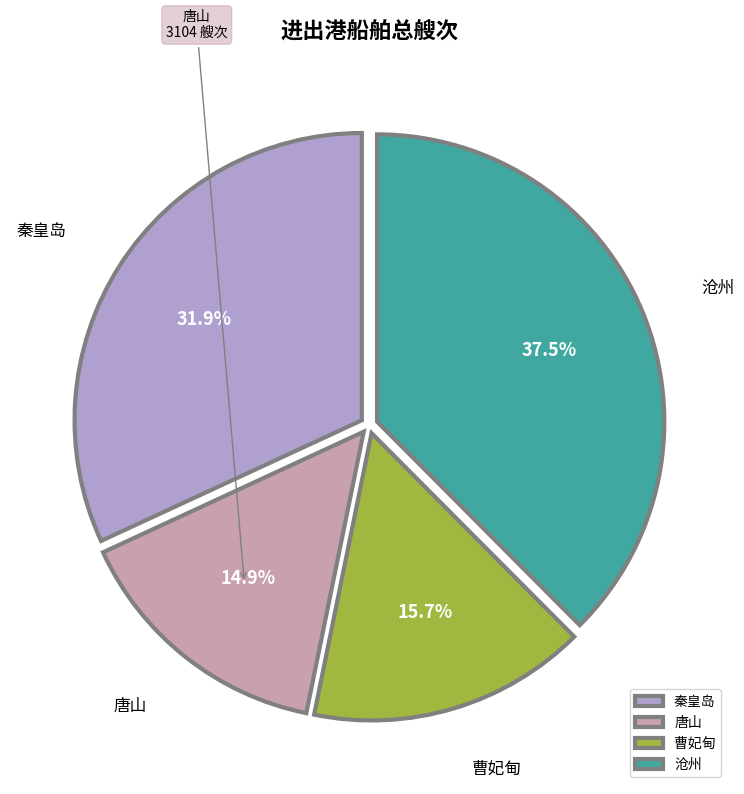

What is the ratio of the value at 唐山 to the value at 沧州?

0.4